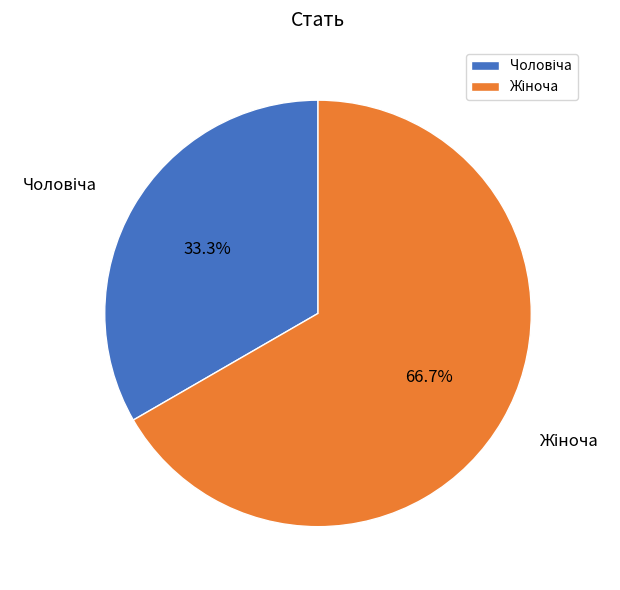

Count the number of slices in the pie.

2